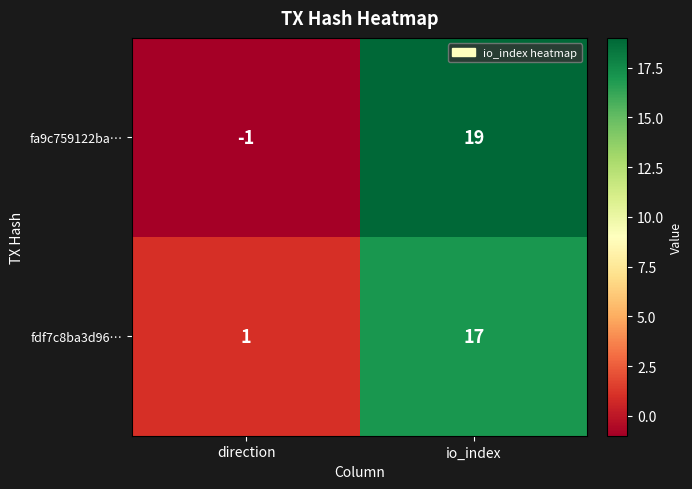

How many series are shown in this chart?

2